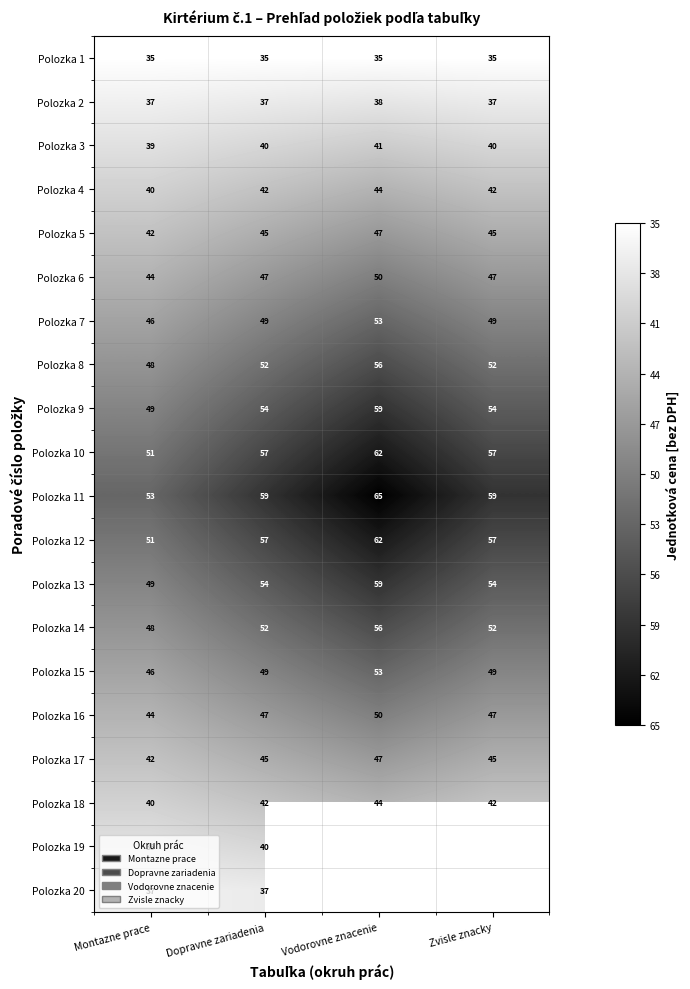

What is the approximate value of Polozka 13 at Montazne prace?

49